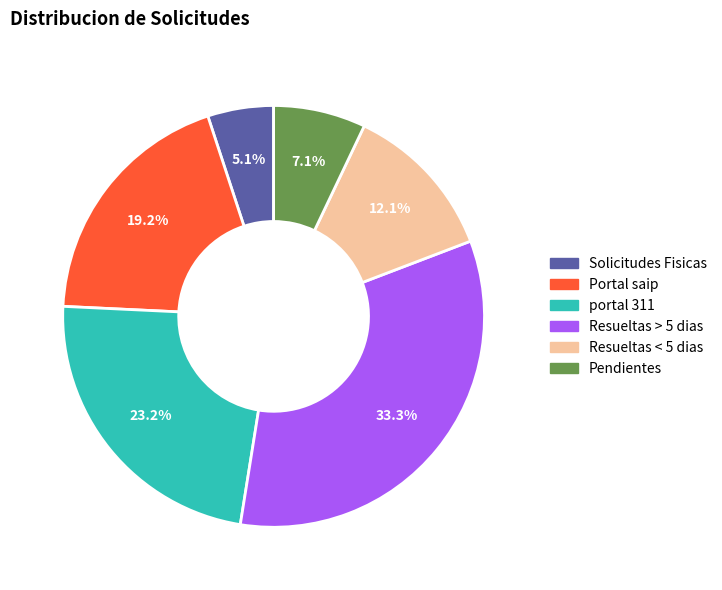

Does any single category account for the majority?

No